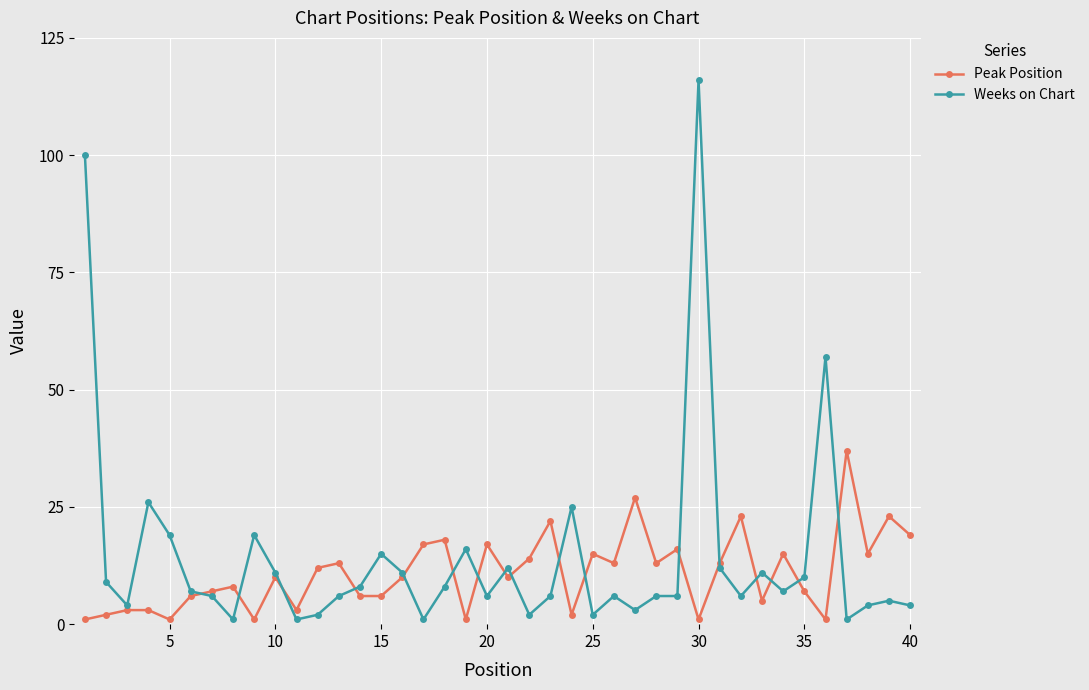

What is the maximum value for Peak Position?

37